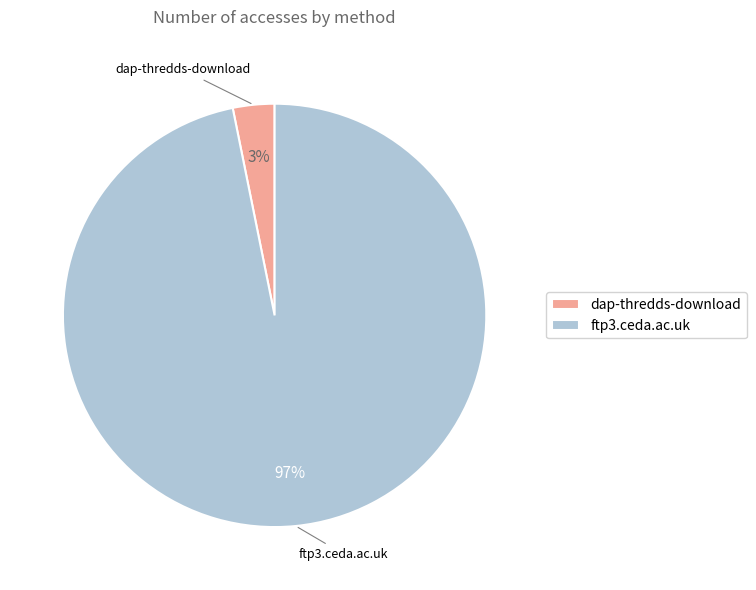

Between dap-thredds-download and ftp3.ceda.ac.uk, which is larger?

ftp3.ceda.ac.uk